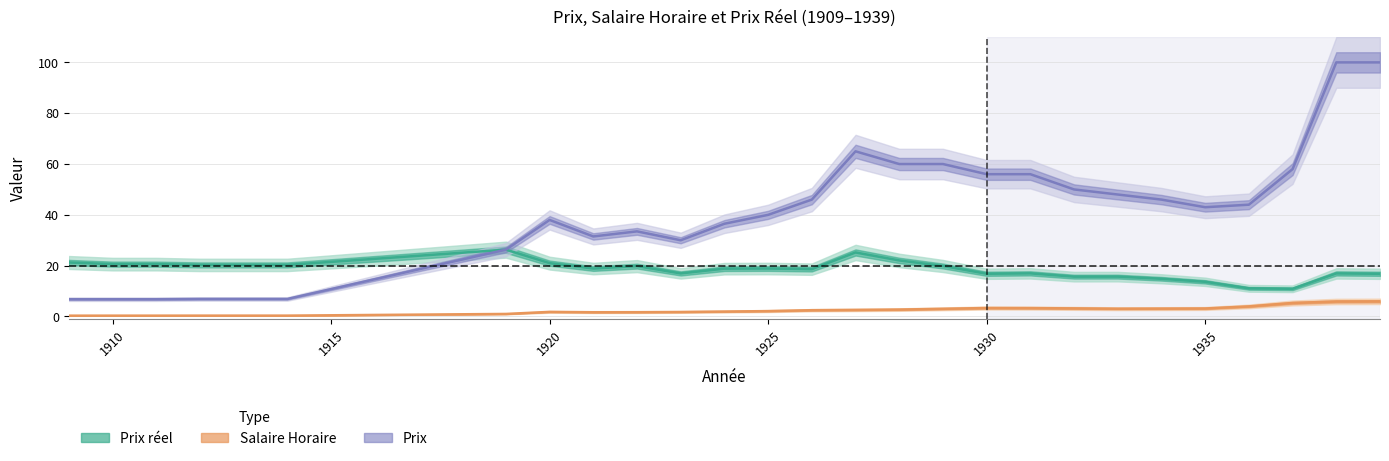

Reading left to right, transcribe all the data shown in this chart.

Prix: 6.8	6.8	6.8	6.9	6.9	6.9	26.3	38.0	31.5	33.5	30.0	36.5	40.0	46.0	65.0	60.0	60.0	56.0	56.0	50.0	48.0	46.0	43.0	44.0	58.0	100.0	100.0
Salaire Horaire: 0.3	0.3	0.3	0.3	0.3	0.3	1.0	1.8	1.7	1.7	1.8	1.9	2.1	2.5	2.6	2.7	3.0	3.3	3.3	3.2	3.1	3.1	3.1	4.0	5.3	5.9	6.0
Prix reel: 21.2	20.6	20.6	20.3	20.3	20.3	26.3	21.0	18.9	19.8	16.9	18.8	18.9	18.6	25.2	22.1	19.9	16.8	17.0	15.7	15.7	14.8	13.7	11.1	10.9	16.9	16.8